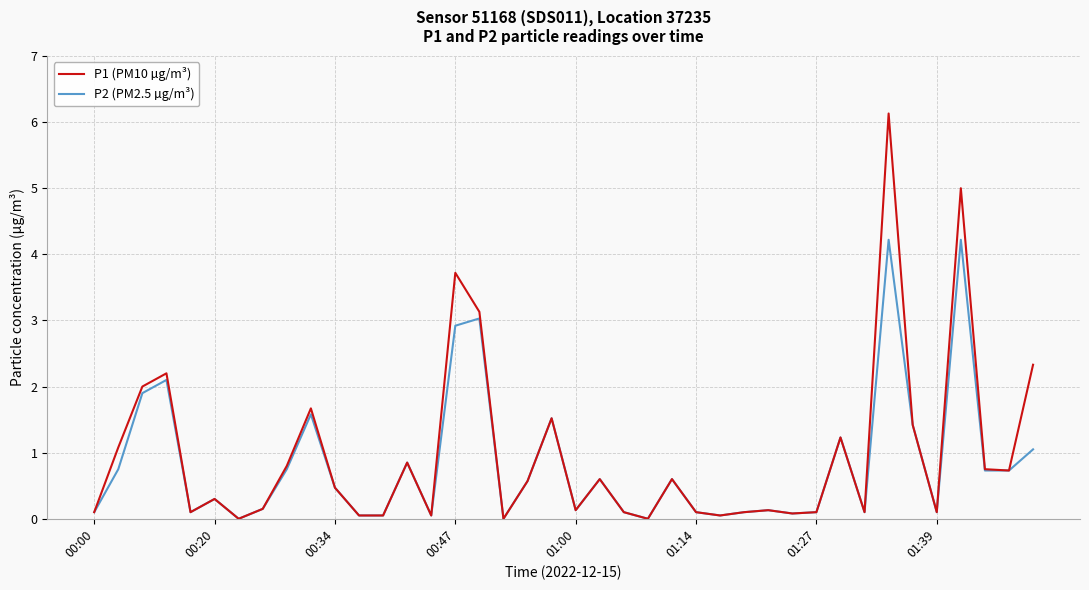

Rank the series by their maximum value, from highest to lowest.

P1 (PM10 µg/m³), P2 (PM2.5 µg/m³)